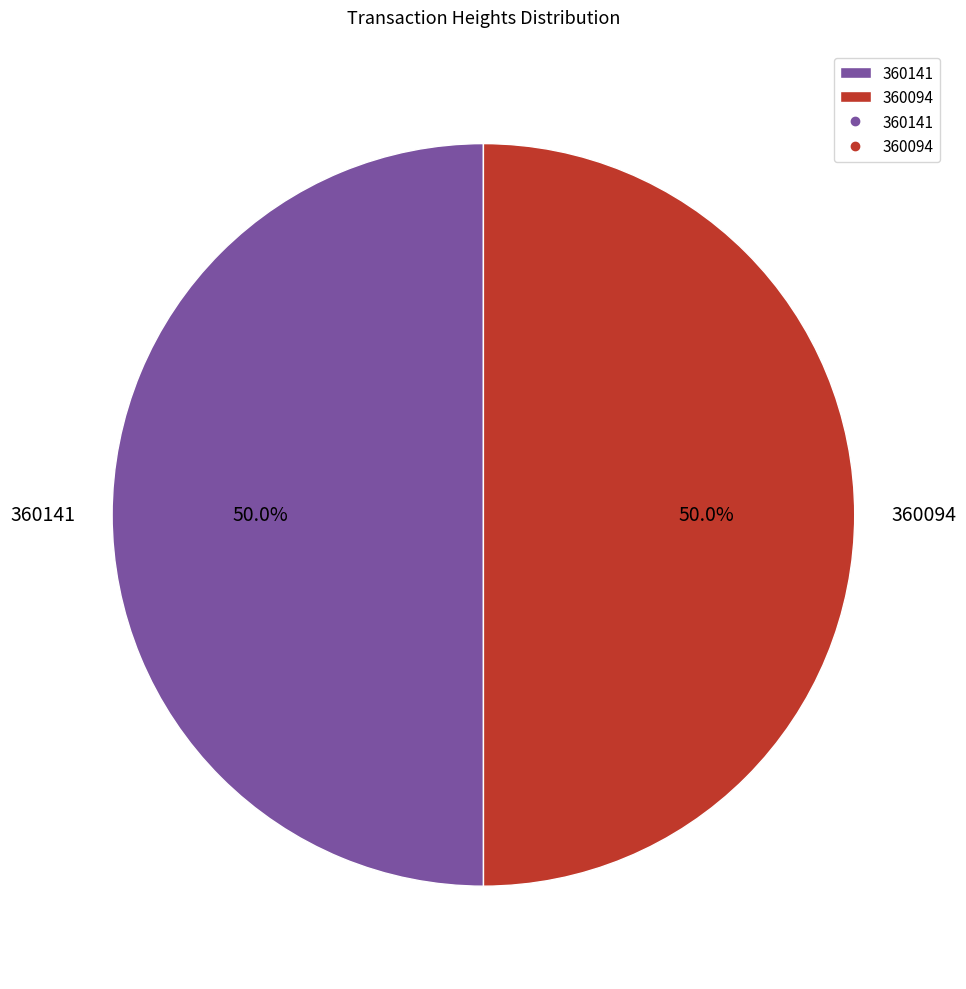

Do 360141 and 360094 together represent more than half of the pie?

Yes